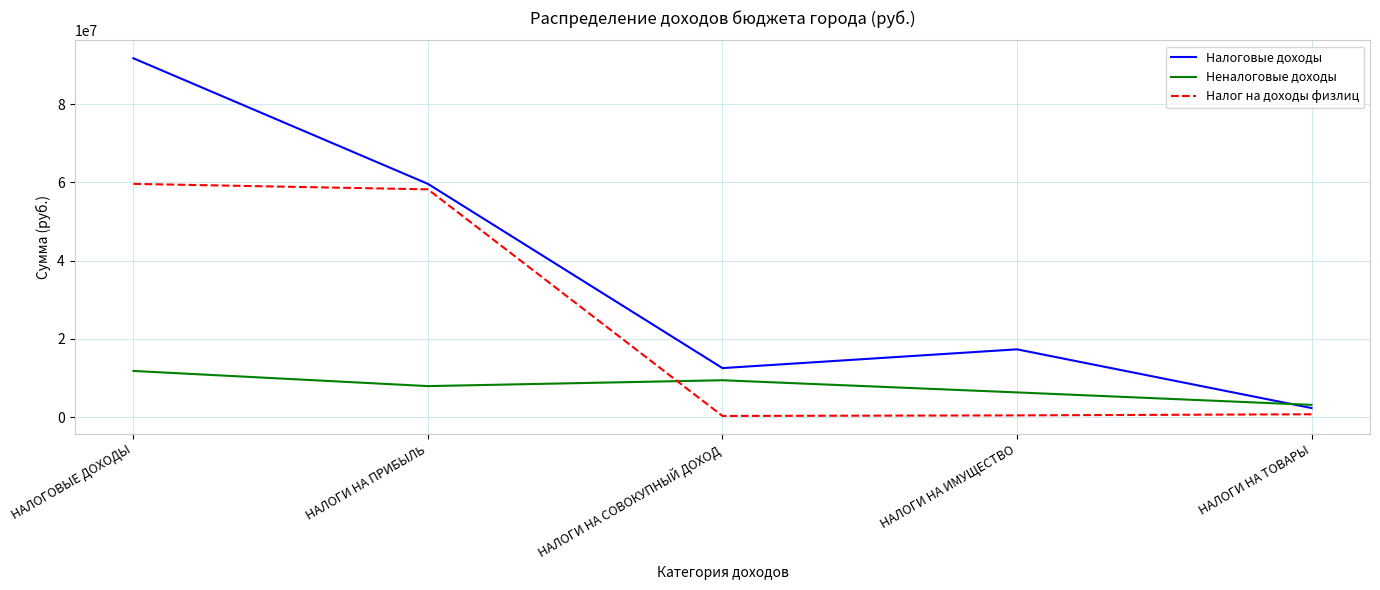

How many series are shown in this chart?

3